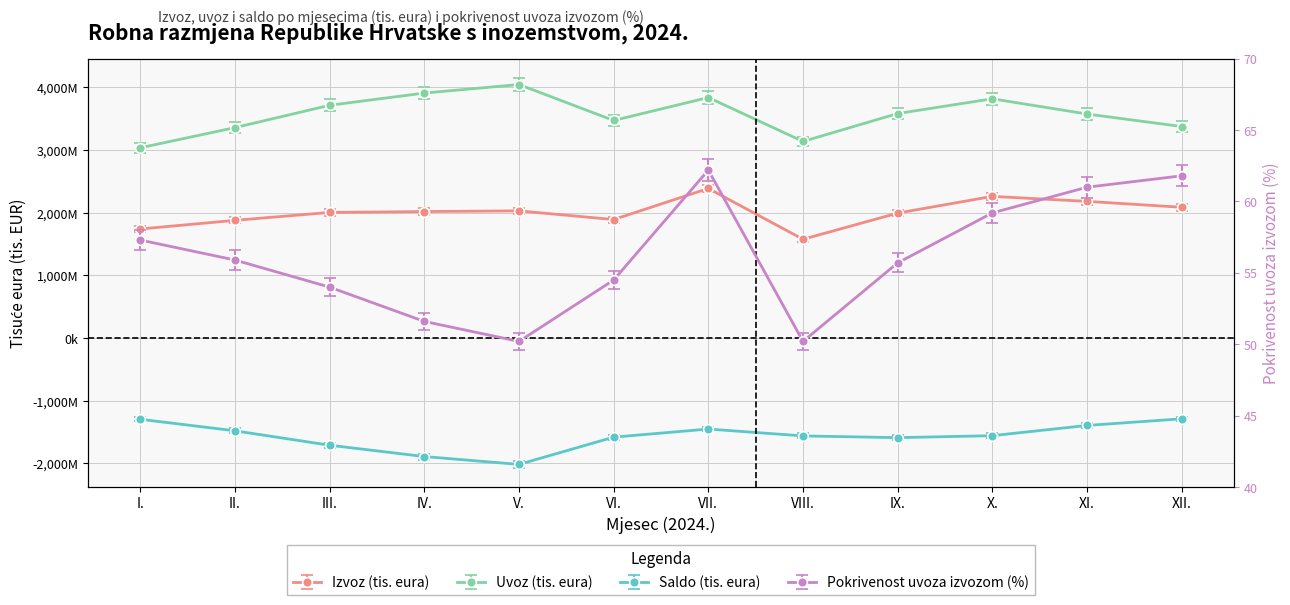

At which category is the sum across all series the highest?

VII.